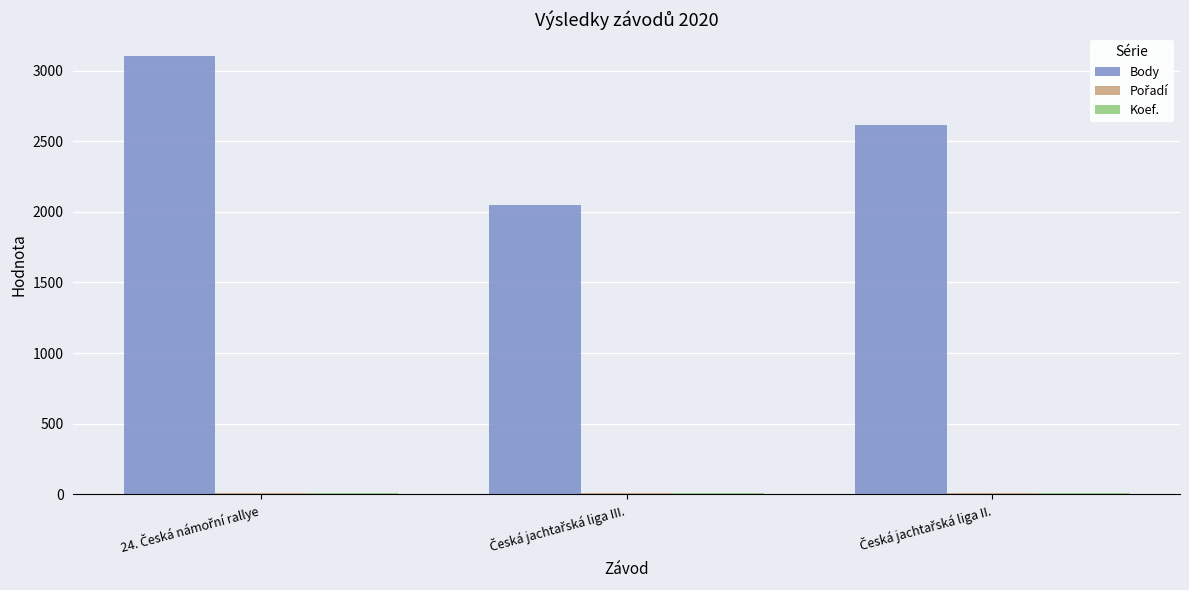

Which series has the largest total across all categories?

Body